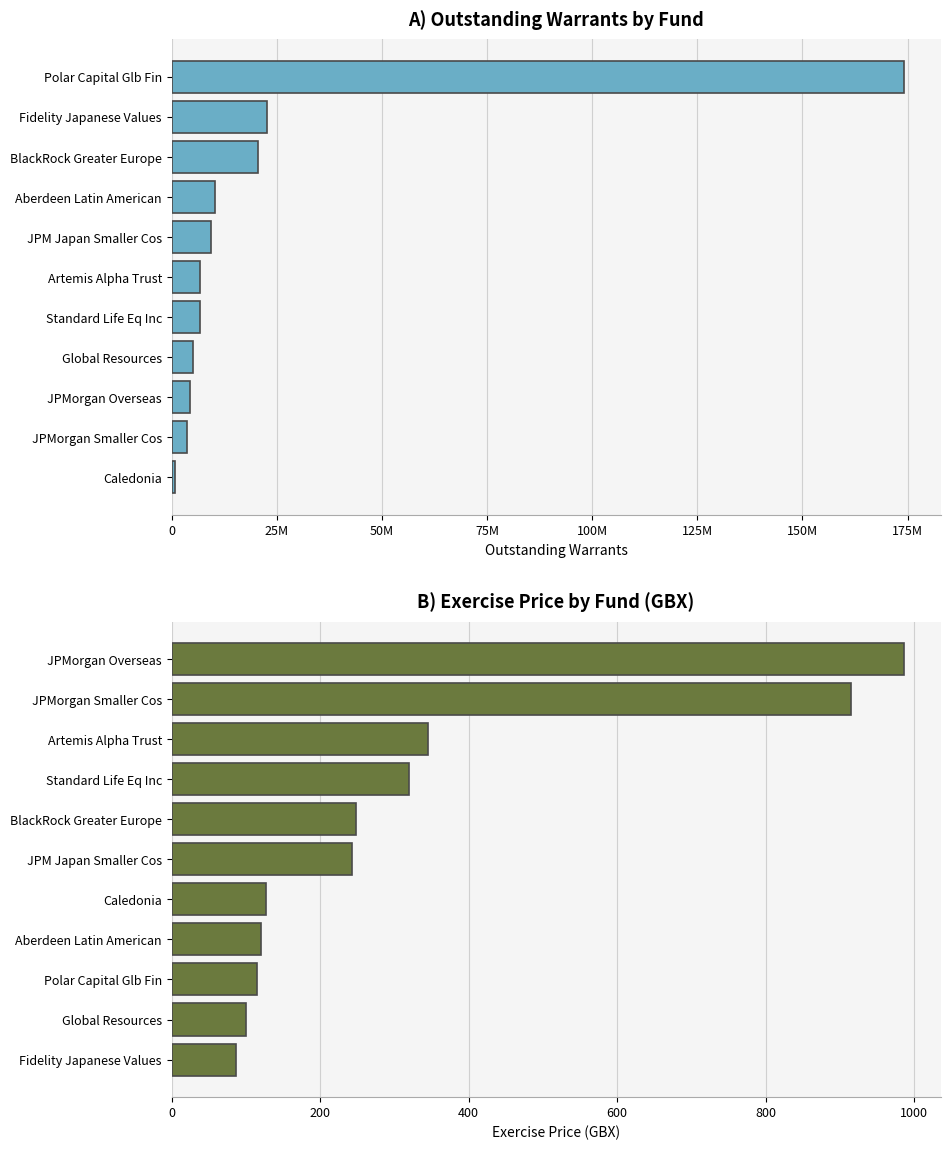

What is the sum of the ExPrice values at Aberdeen Latin American and Global Resources?

220.0